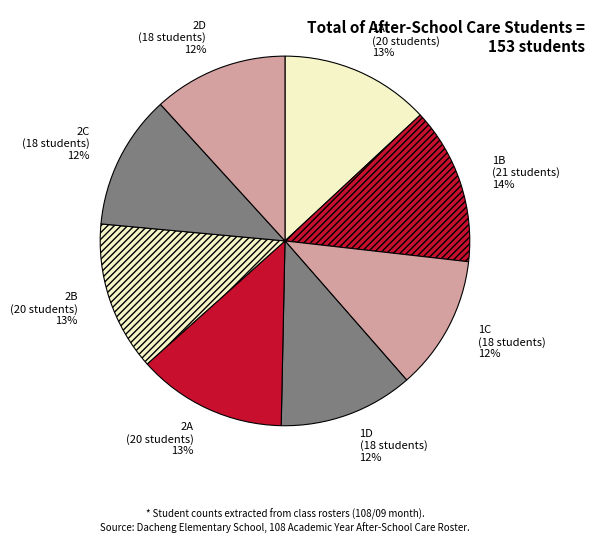

How many slices are in this pie chart?

8